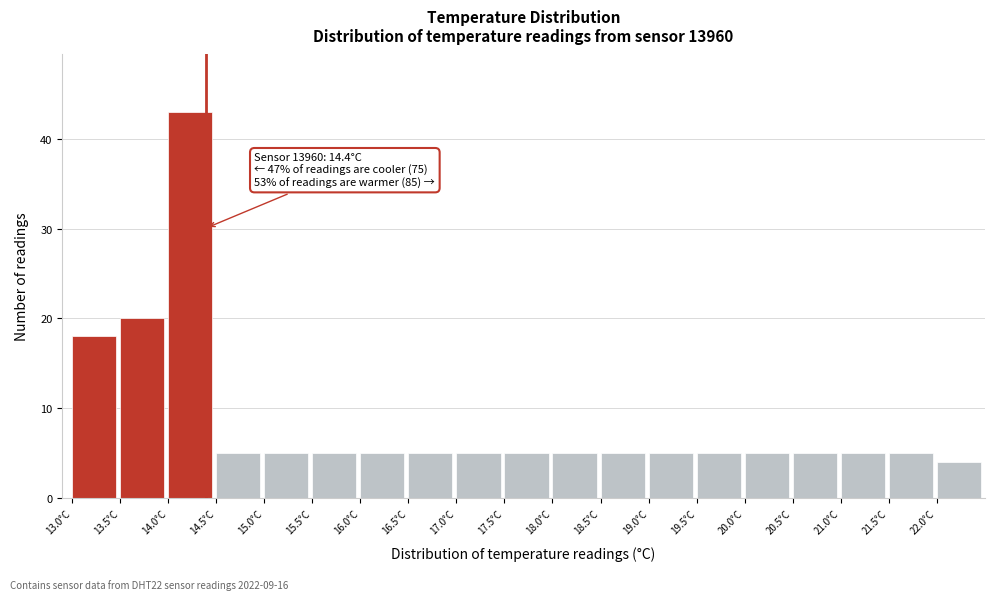

Over which range of the x-axis is the bar tallest?

14.0 to 14.5